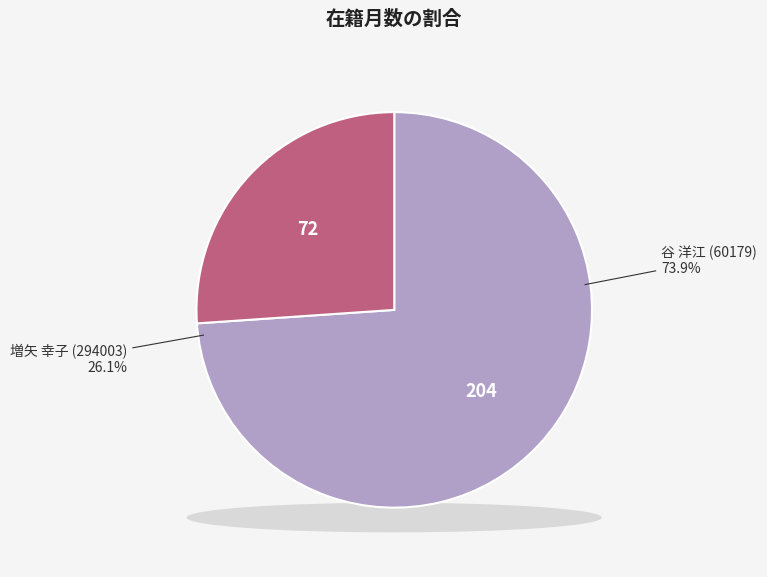

What is the largest slice in the pie chart?

谷 洋江 (60179)